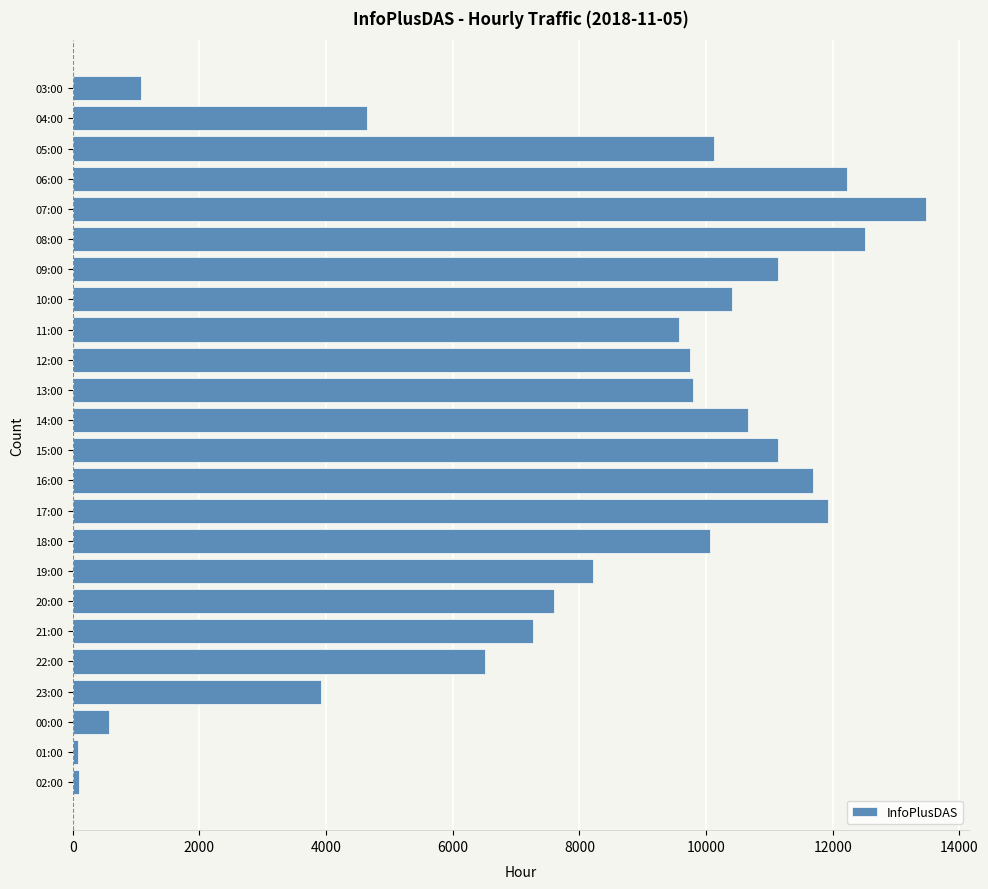

What is the label of the 18th bar from the top?

20:00